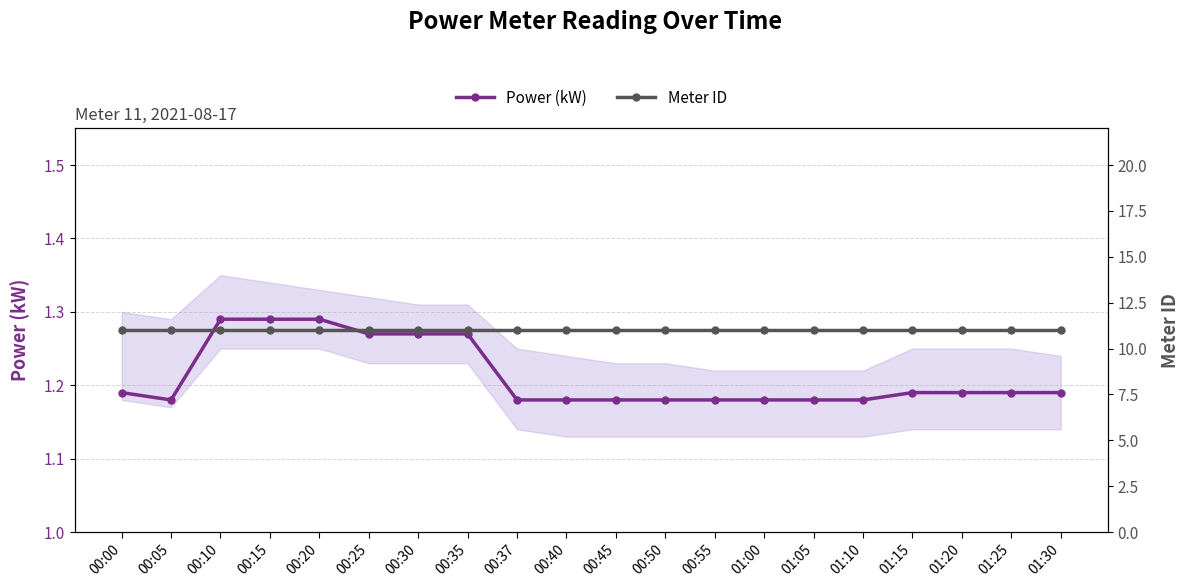

List the series in order of their peak value, lowest first.

Power (kW), Meter ID